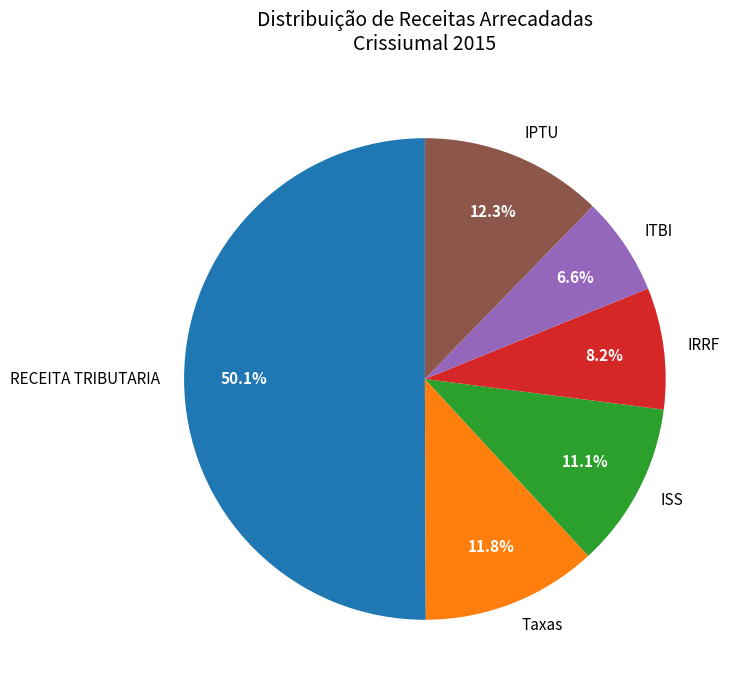

Which category has the biggest portion of the pie?

RECEITA TRIBUTARIA